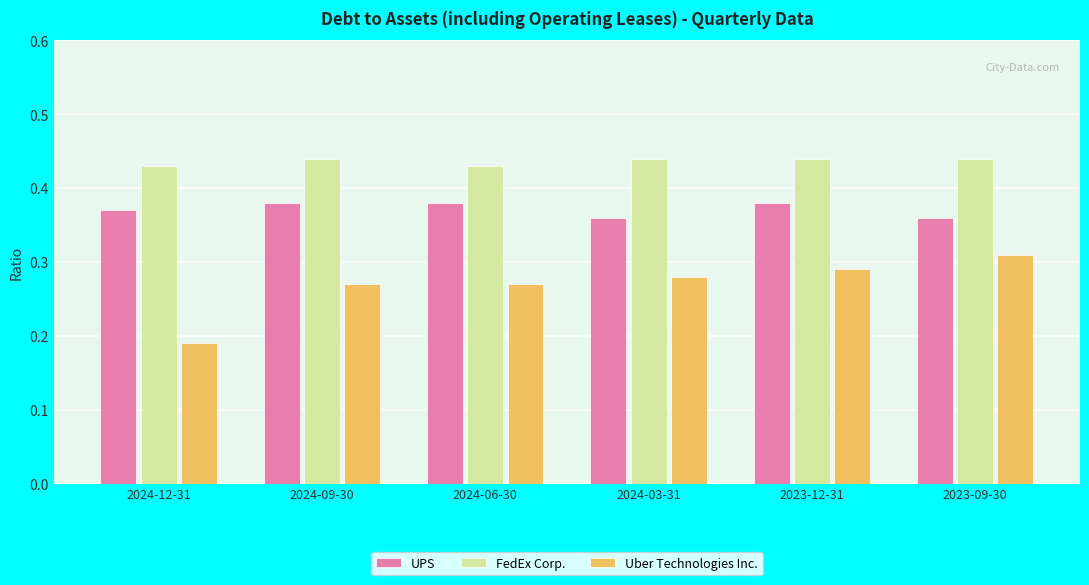

Which series has the largest range (max minus min)?

Uber Technologies Inc.